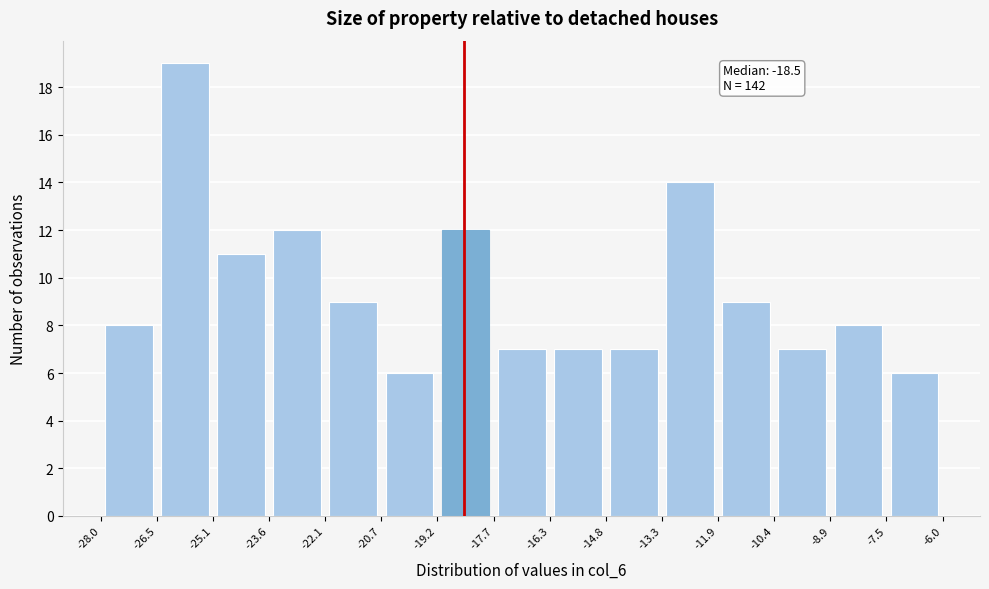

Which range on the x-axis has the tallest bar?

-26.5 to -25.1